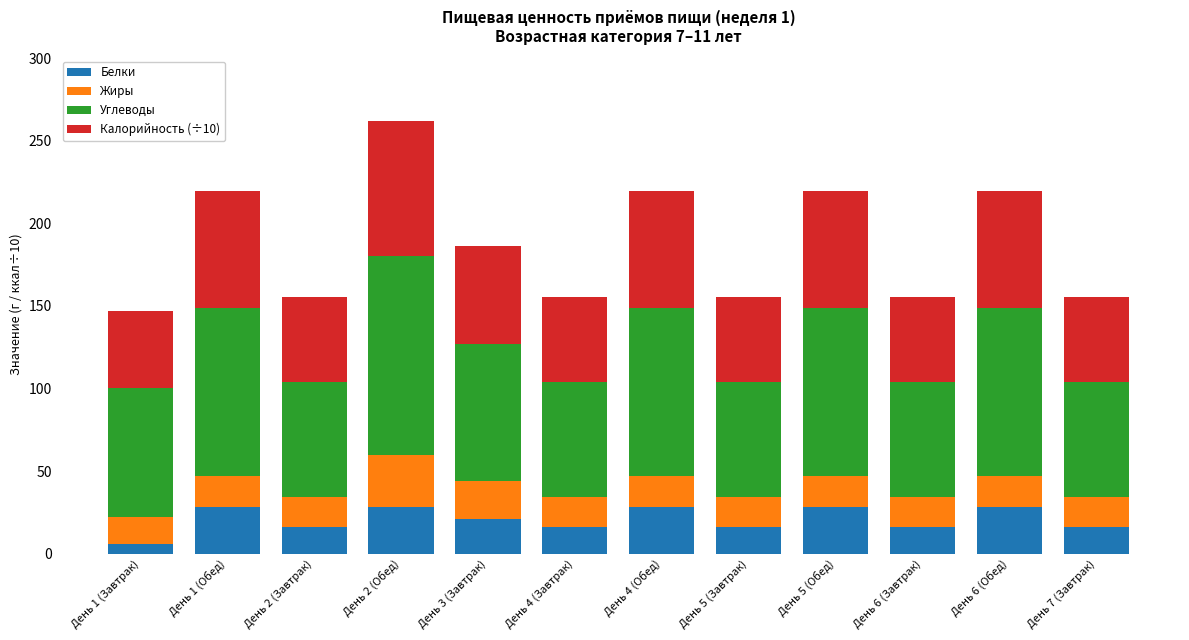

What is the maximum value for Белки?

28.0